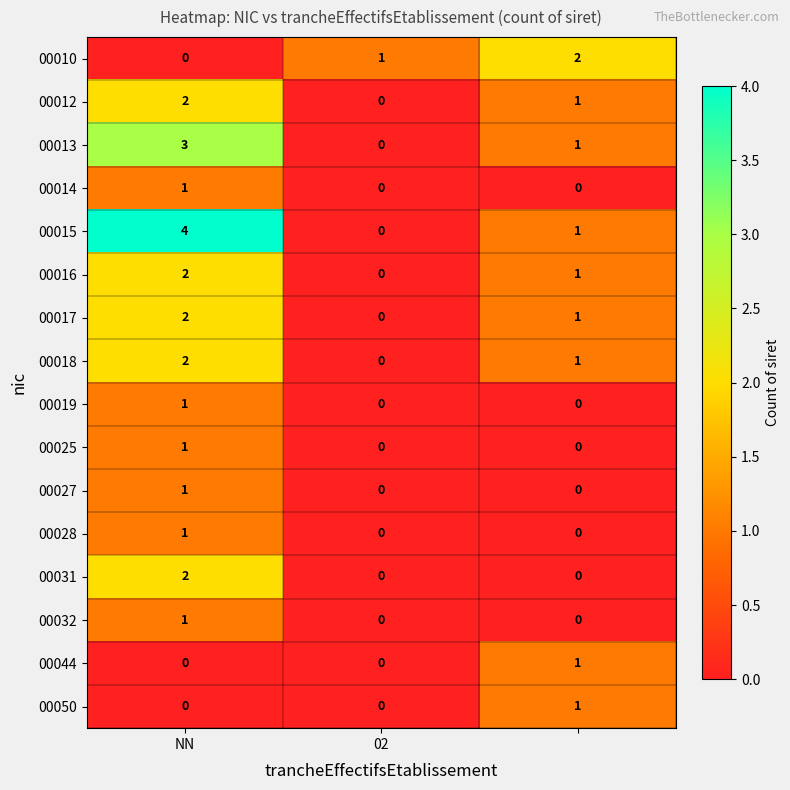

Which series has the largest total across all categories?

00015